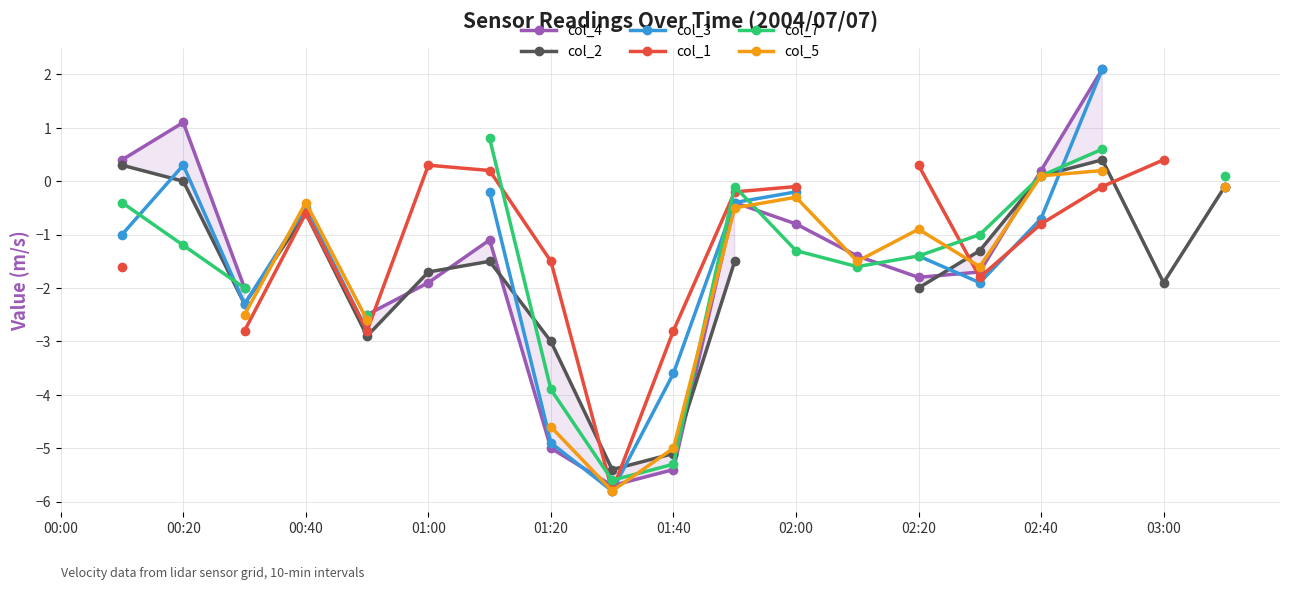

Which series ends up on top after the final intersection of col_3 and col_4?

col_4